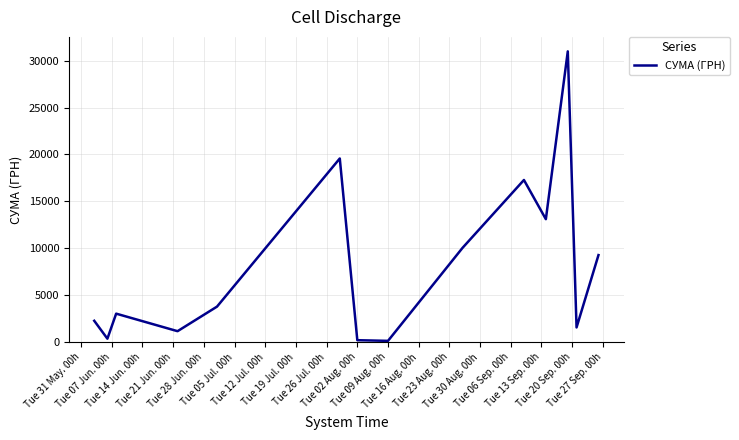

How many interior local valleys (lower than both neighbors) does the data have?

5